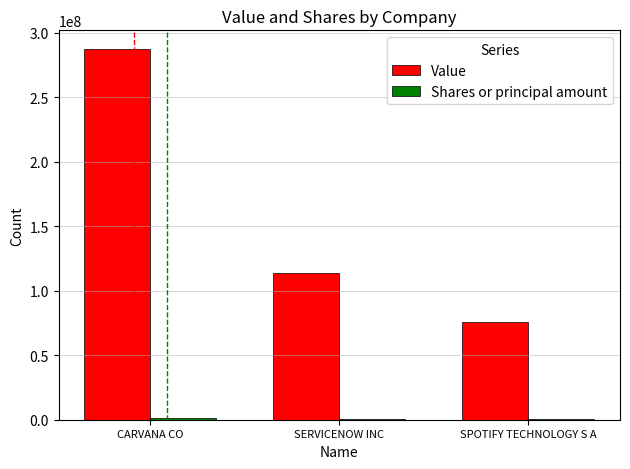

How many distinct data groups are displayed?

2